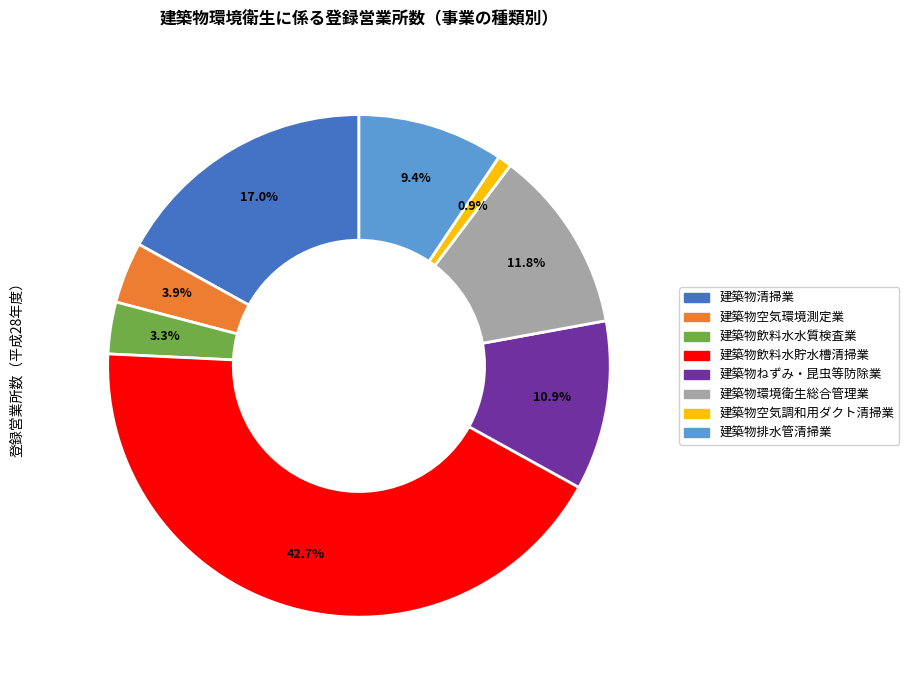

What percentage is the 建築物空気調和用ダクト清掃業 slice, to the nearest percent?

1%